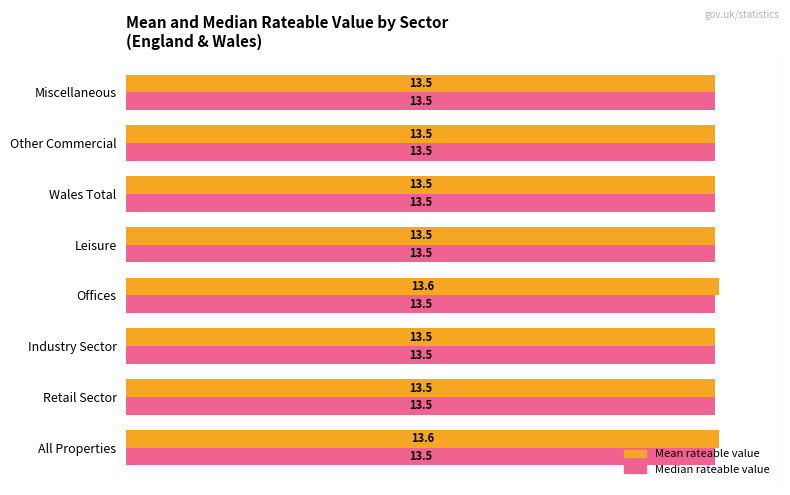

What are all the series names shown in the legend?

Mean rateable value, Median rateable value